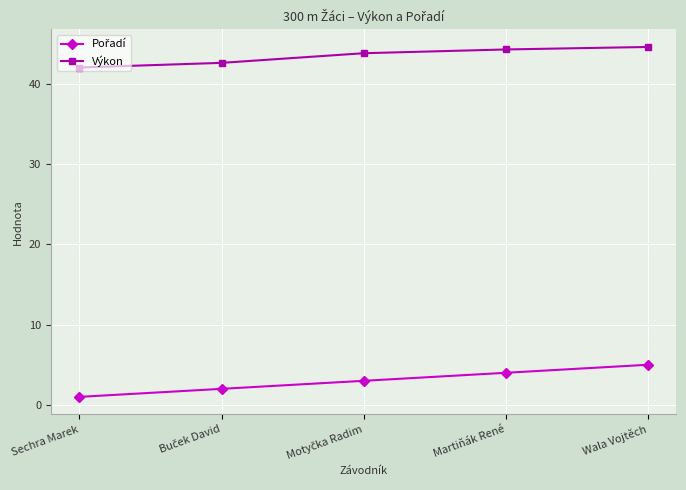

What is the sum of all Výkon values?

217.4